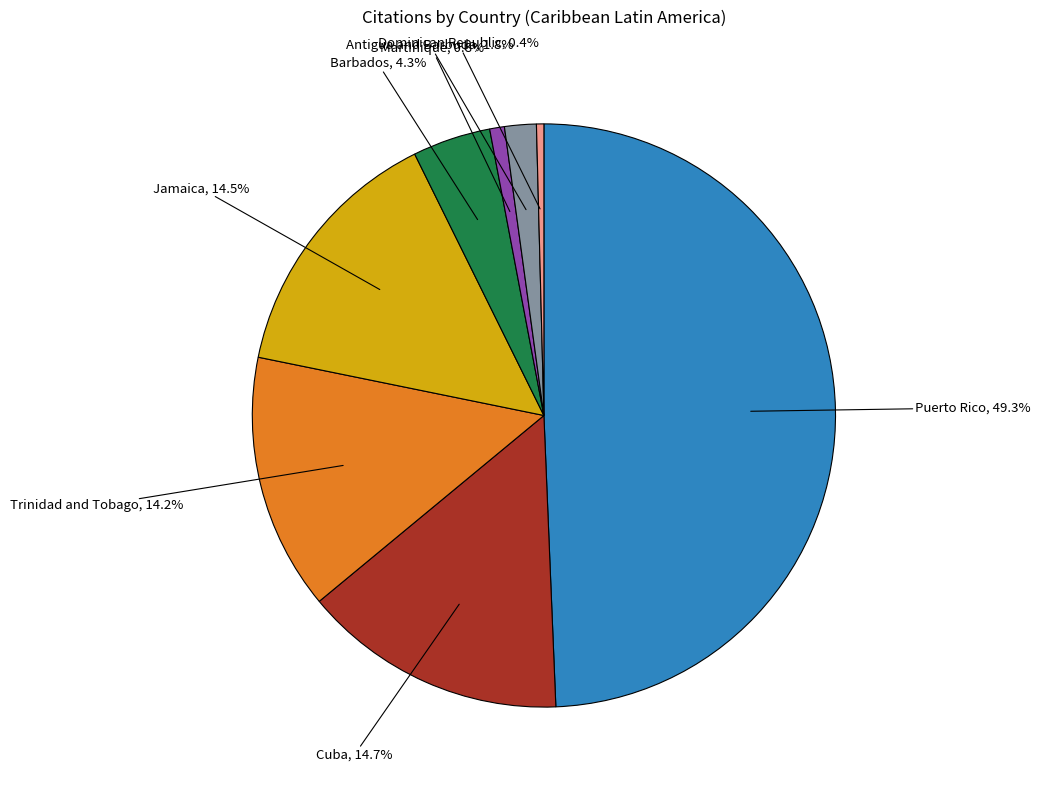

Which slice is the largest?

Puerto Rico